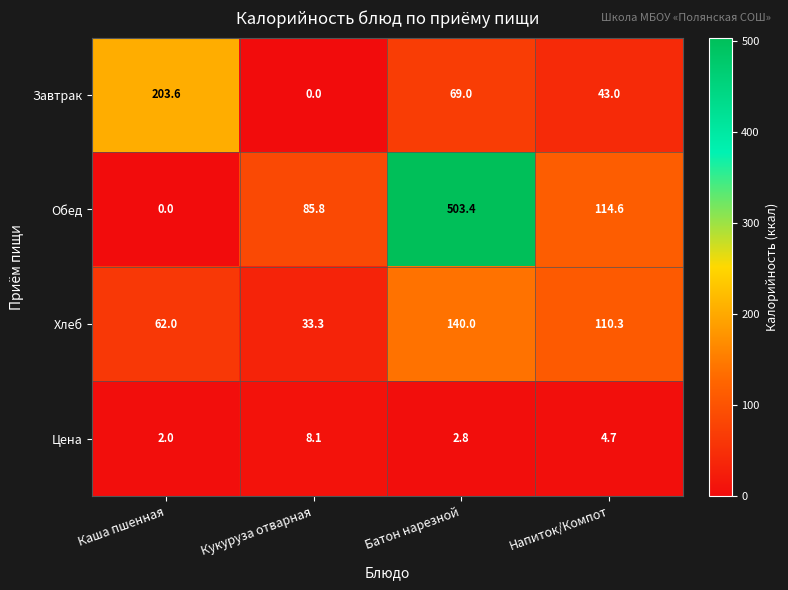

What is the minimum value for Цена?

2.0